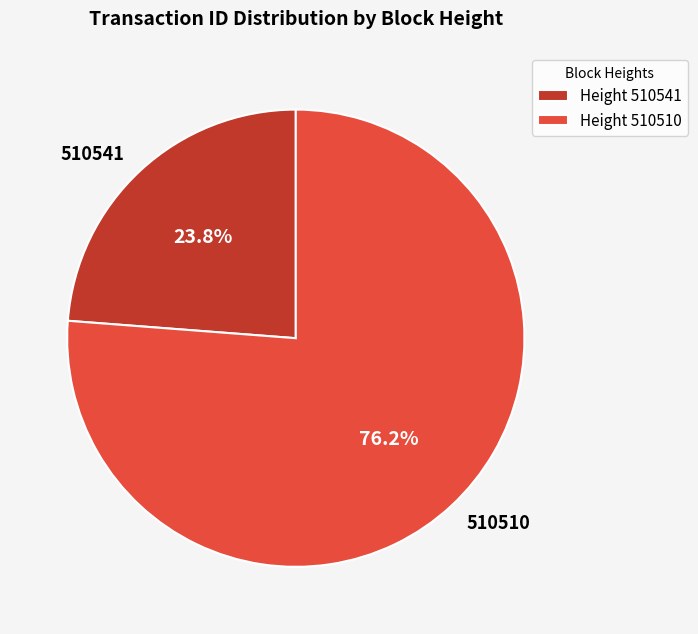

Is the sum of 510541 and 510510 greater than half?

Yes